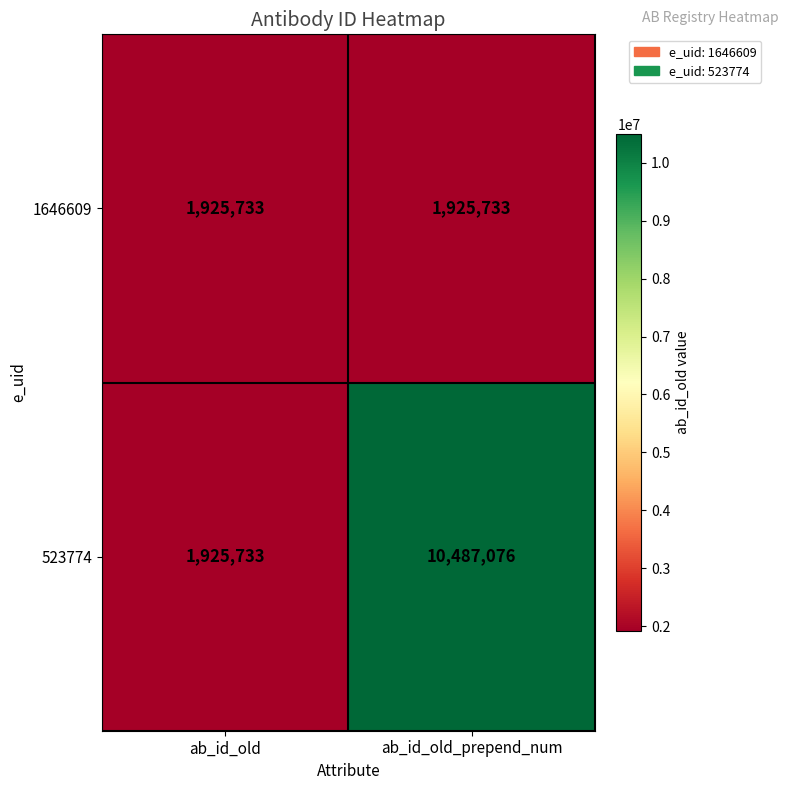

Is it true that 1646609 equals 1925733 at ab_id_old_prepend_num?

True